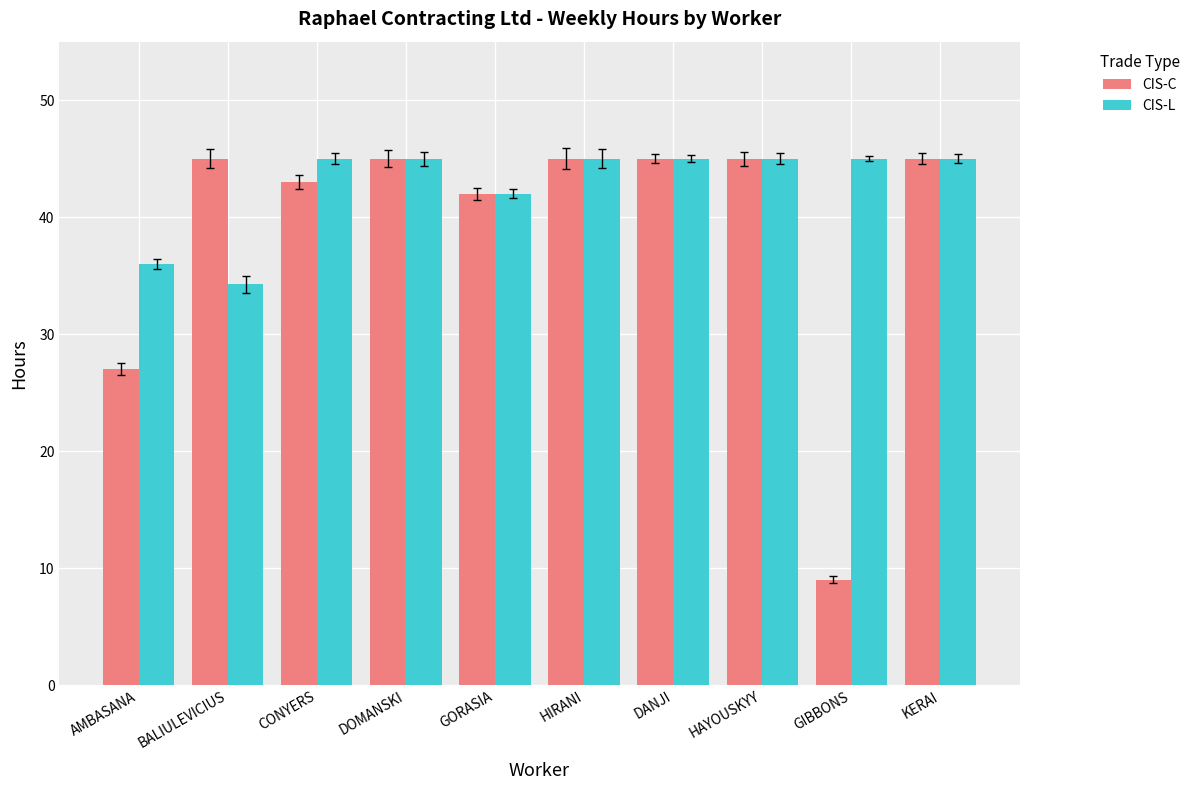

Which series has the largest total across all categories?

CIS-L